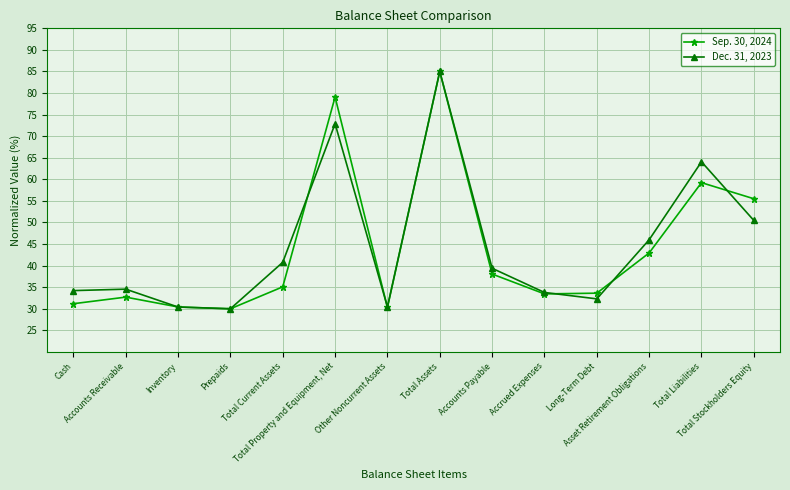

Which series ends up on top after the final intersection of Dec. 31, 2023 and Sep. 30, 2024?

Sep. 30, 2024